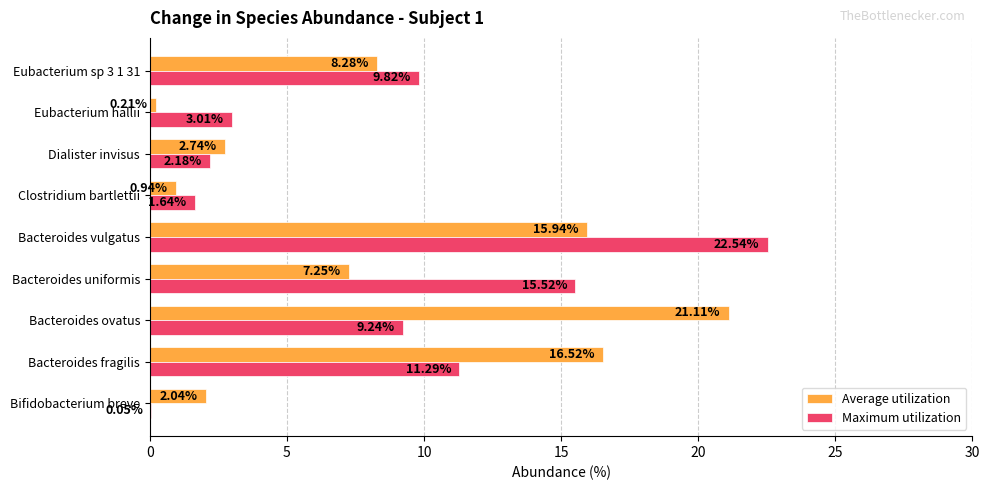

At which label is Average utilization closest to 10?

Eubacterium sp 3 1 31